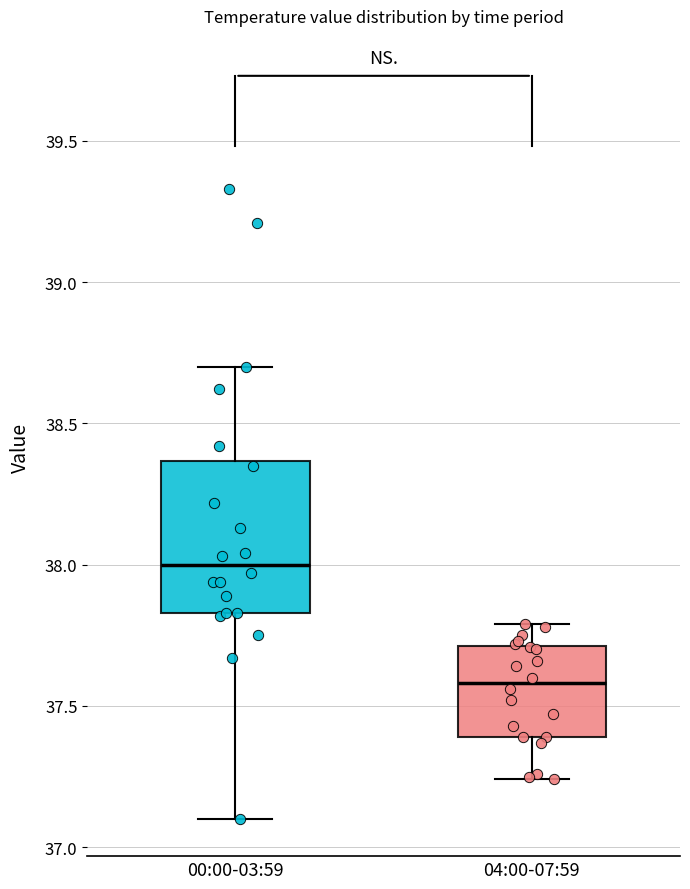

Reading left to right, transcribe this box plot: for each box, give where its median line is, the range the box spans, and where its two whiskers end, as read against the y-axis. The values are not printed on the chart, so give them approximately, as read against the axis.

00:00-03:59: median 38.00, box 37.85 to 38.35, whiskers 37.10 to 38.70
04:00-07:59: median 37.60, box 37.40 to 37.70, whiskers 37.25 to 37.80